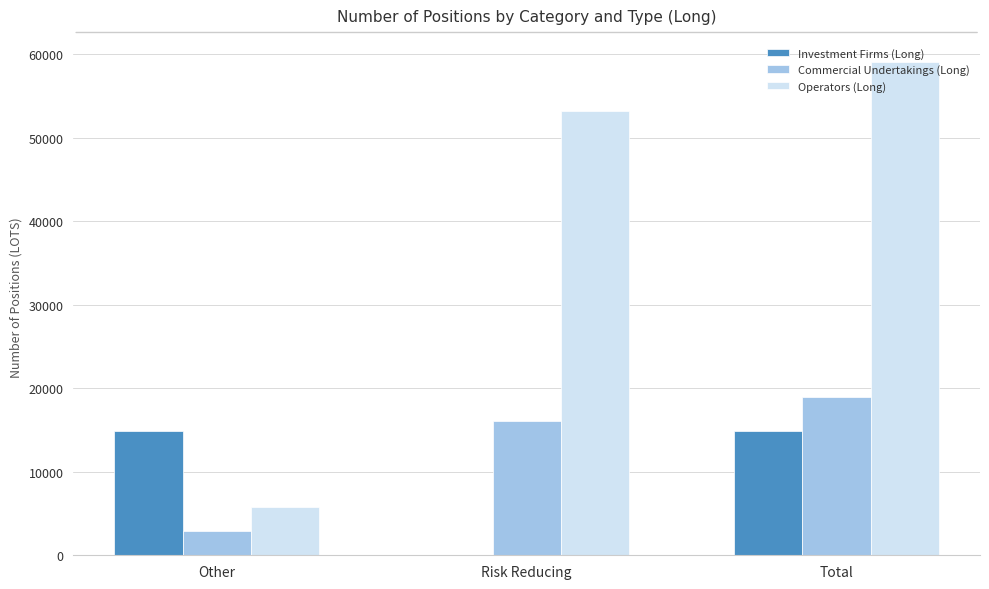

What is the sum of the Investment Firms (Long) values at Risk Reducing and Other?

14869